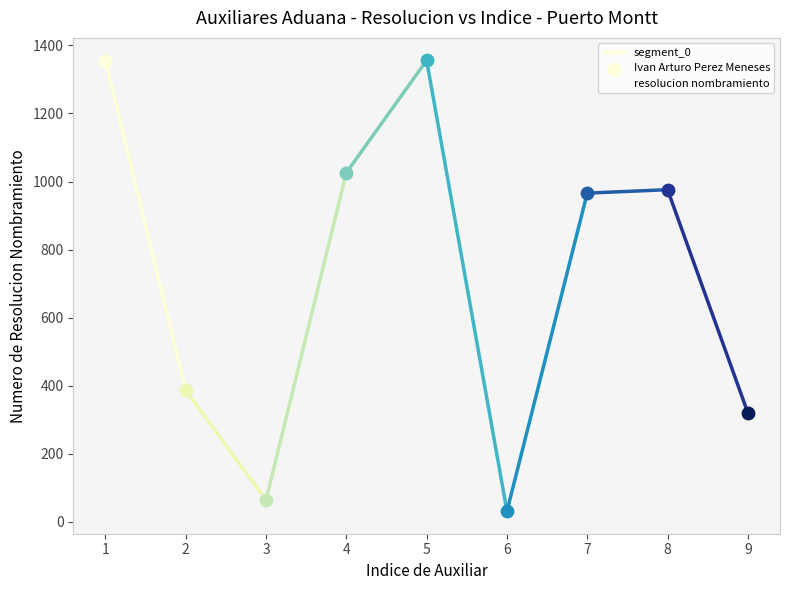

What is the minimum value for resolucion nombramiento?

31